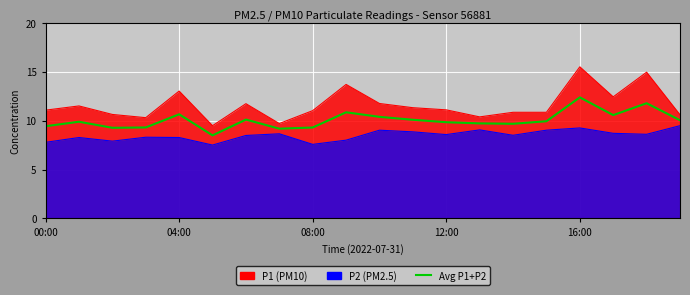

Reading left to right, extract all data points from this chart.

9.4	9.9	9.3	9.3	10.6	8.5	10.1	9.2	9.3	10.8	10.4	10.1	9.8	9.7	9.7	9.9	12.4	10.6	11.8	10.0